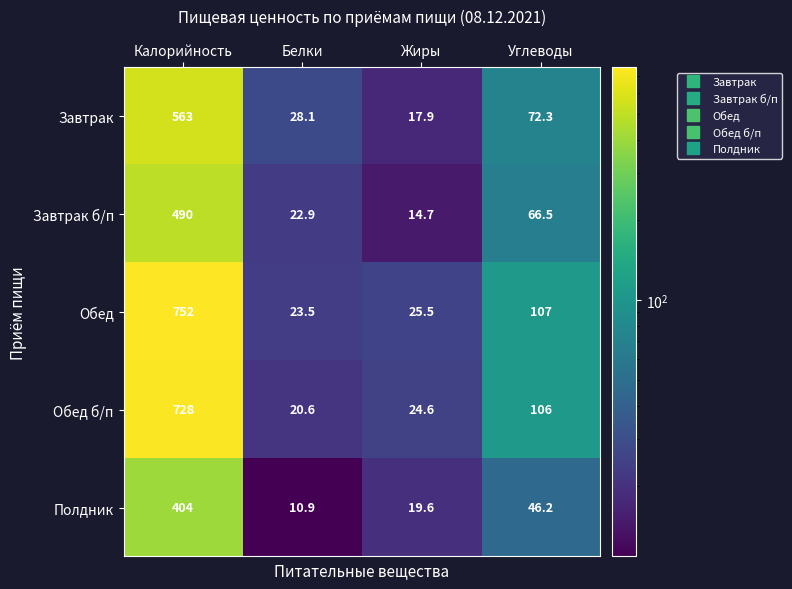

At which label does Полдник first exceed 46?

Калорийность